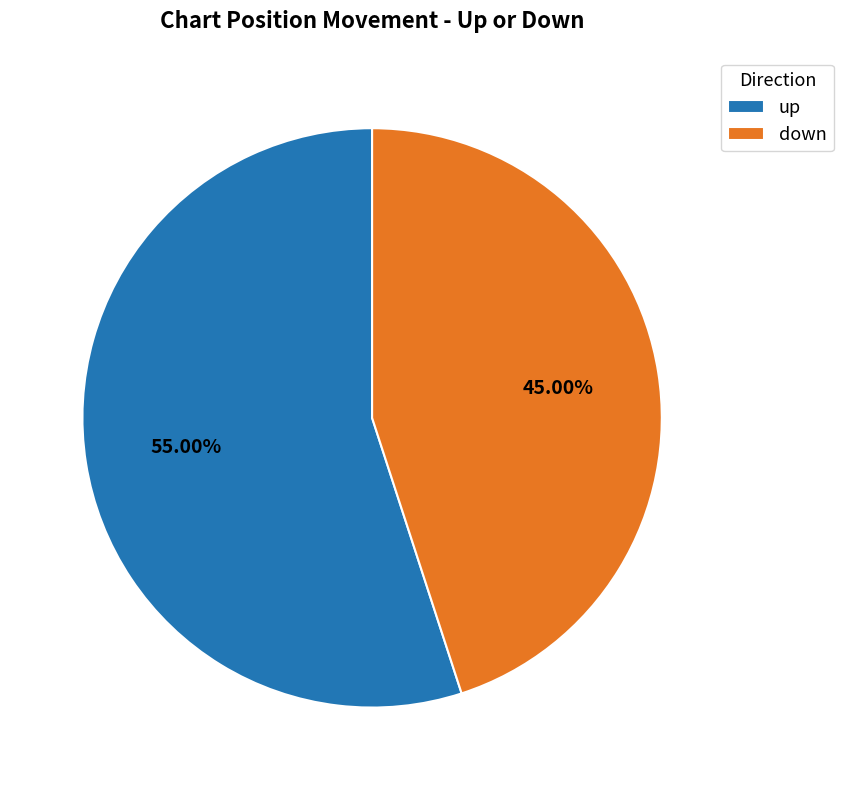

Is down the majority of the pie?

No